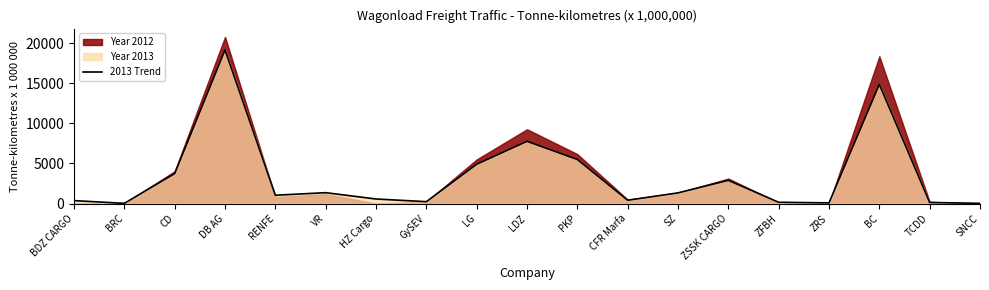

What is the difference between the values at CD and TCDD?

3603